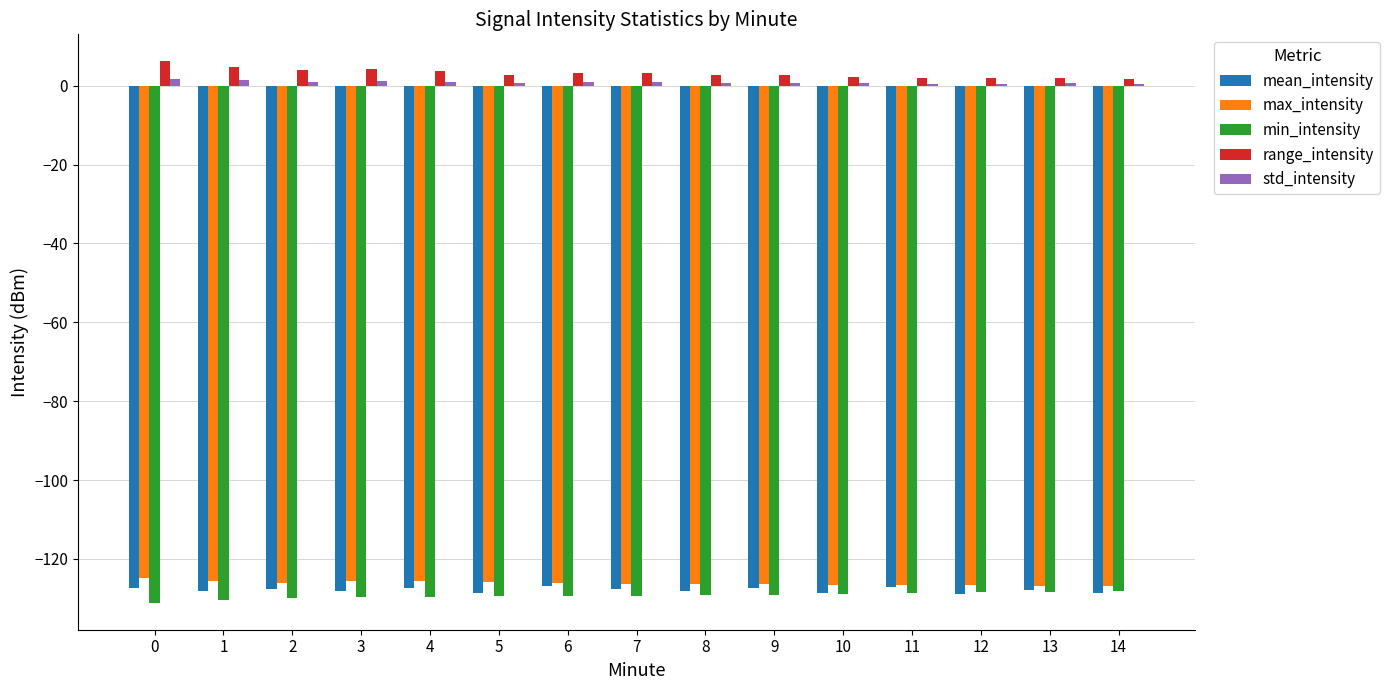

How many groups of bars are there?

15